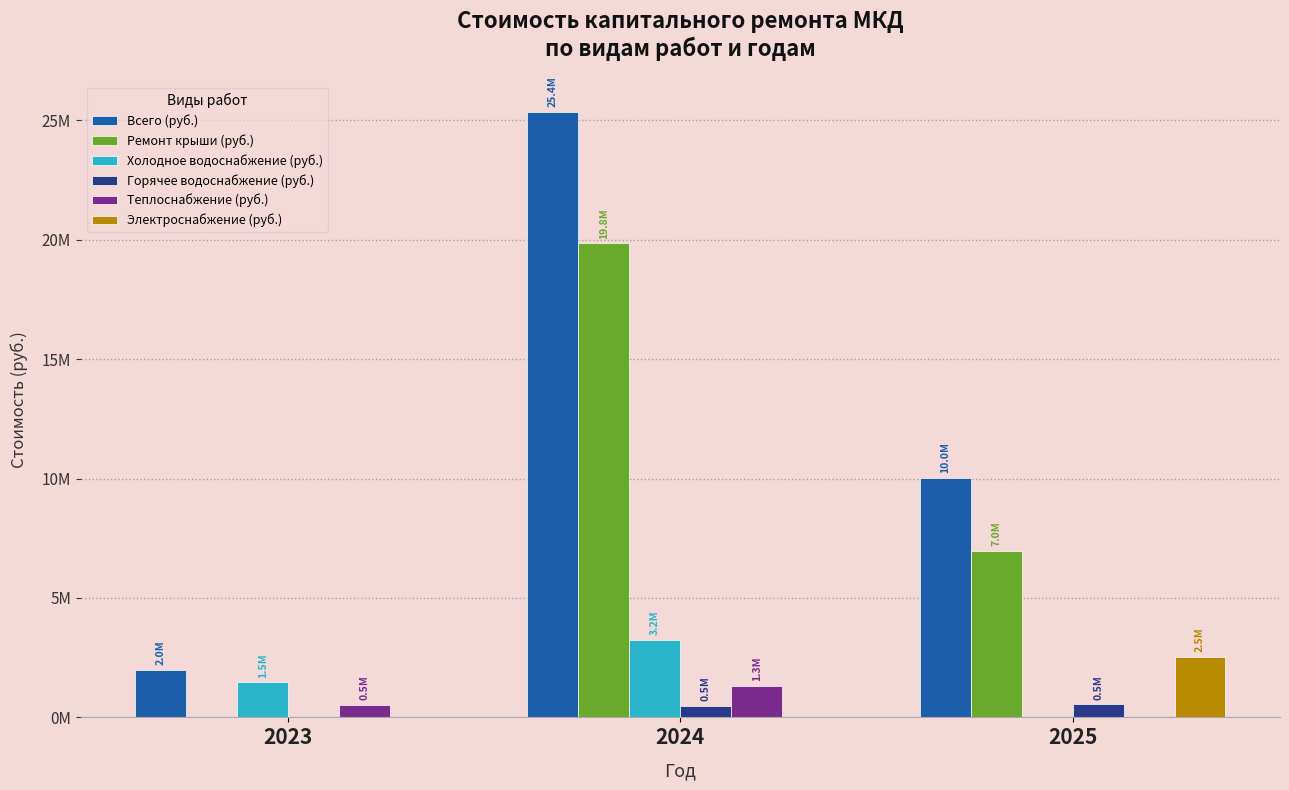

What are all the series names shown in the legend?

Всего (руб.), Ремонт крыши (руб.), Холодное водоснабжение (руб.), Горячее водоснабжение (руб.), Теплоснабжение (руб.), Электроснабжение (руб.)